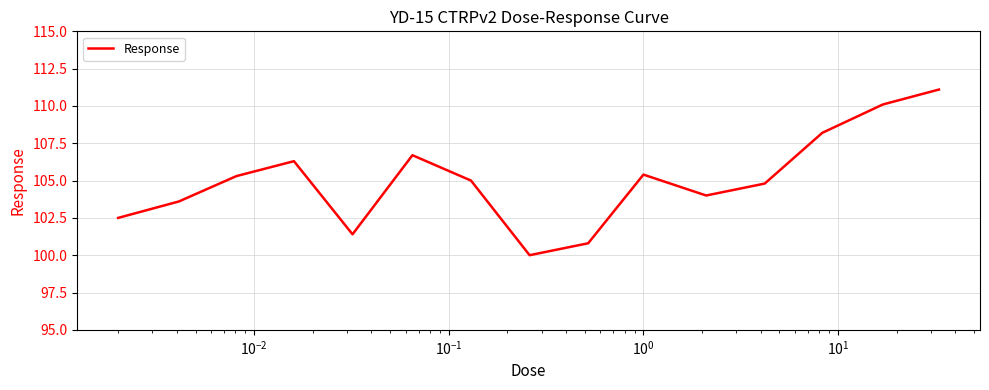

What is the difference between the maximum and second lowest values?

10.3